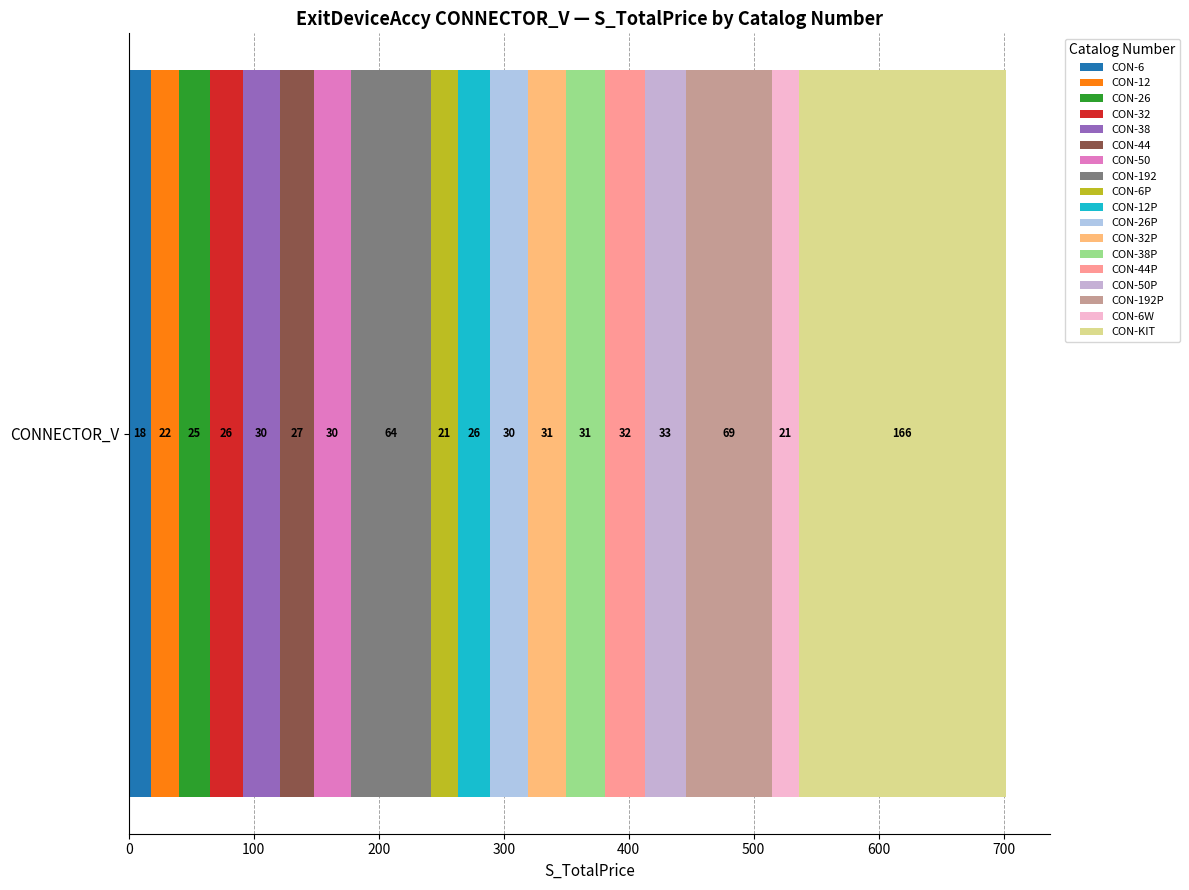

What is the label of the 2nd bar from the right?

CON-6W